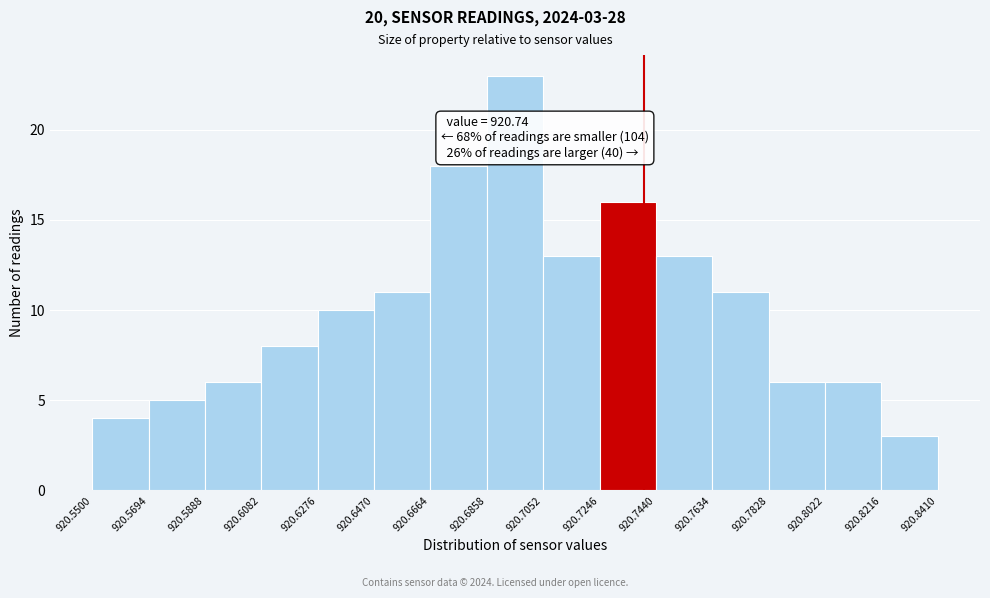

Which range on the x-axis has the tallest bar?

920.6858 to 920.7052